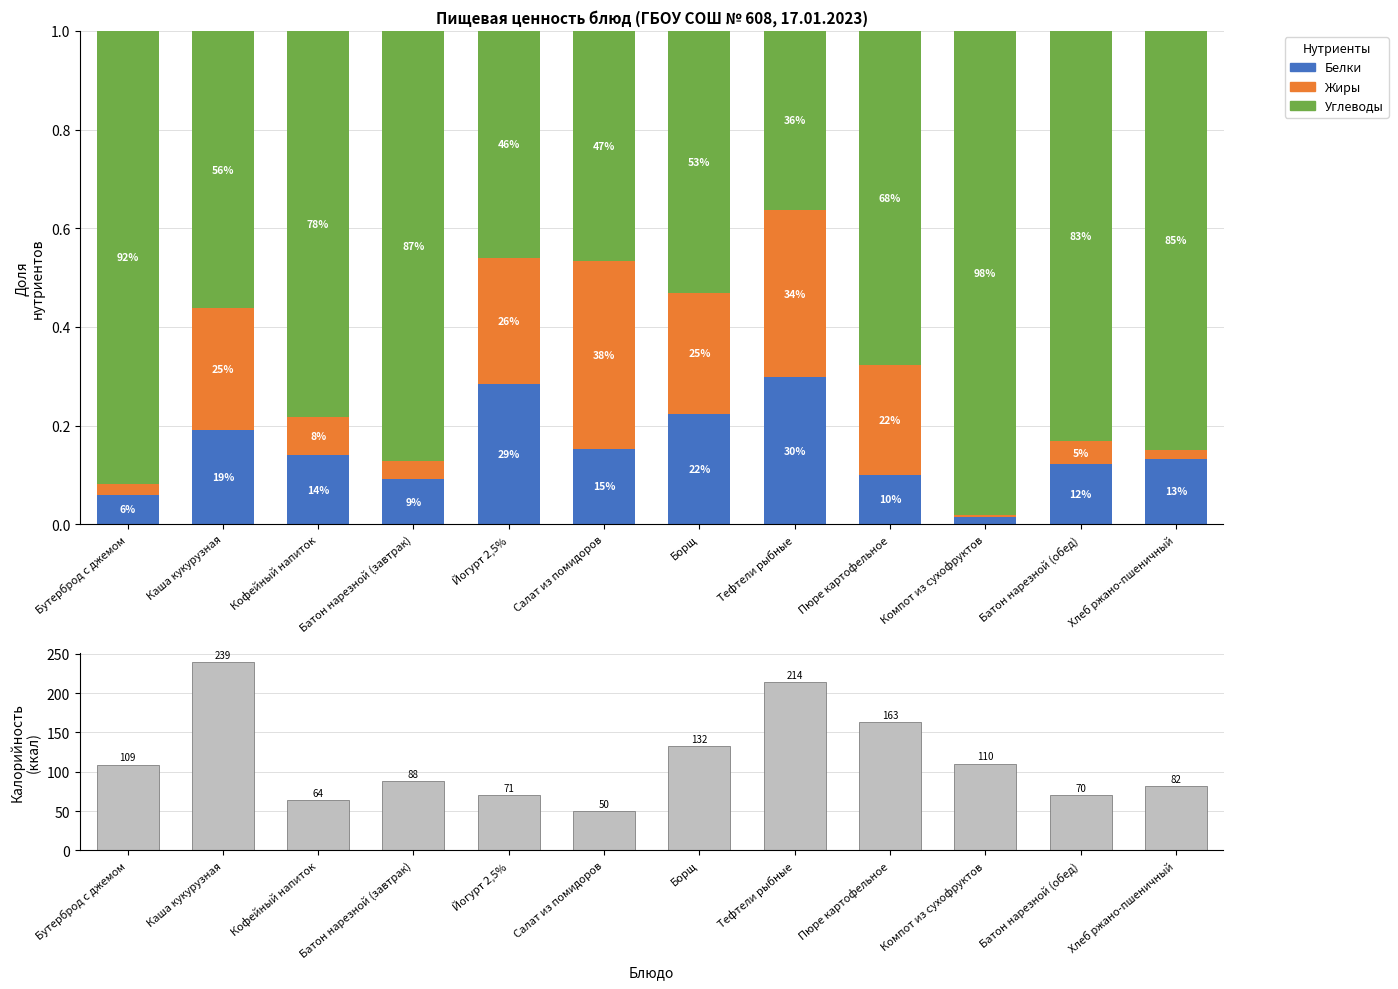

What position from the left is Йогурт 2,5%?

5